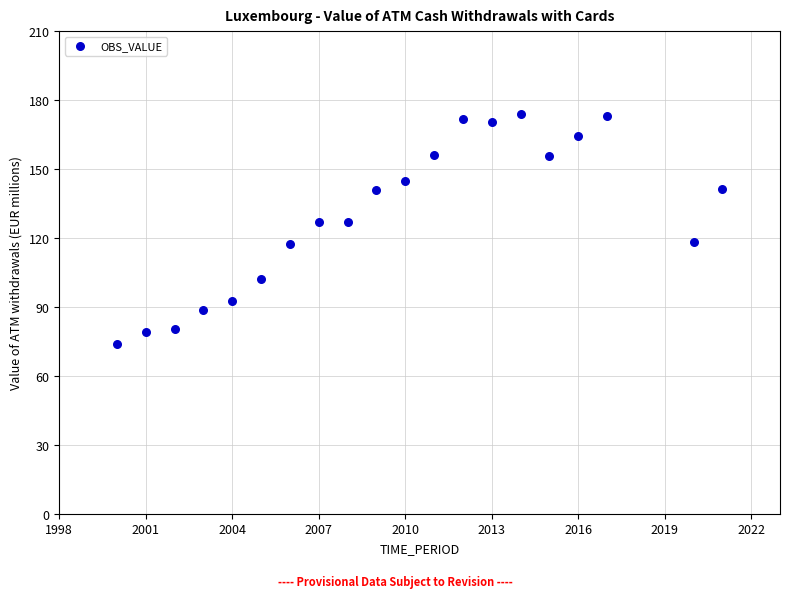

What is the range of Y values (max minus min)?

100.3